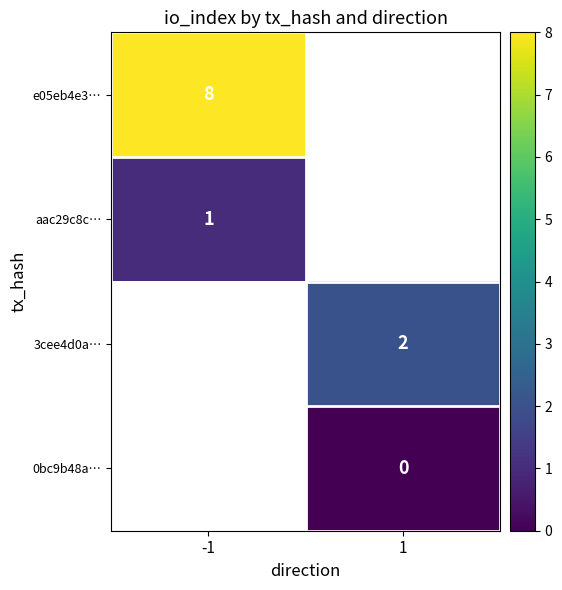

What is the spread (max minus min) of values at -1?

7.0